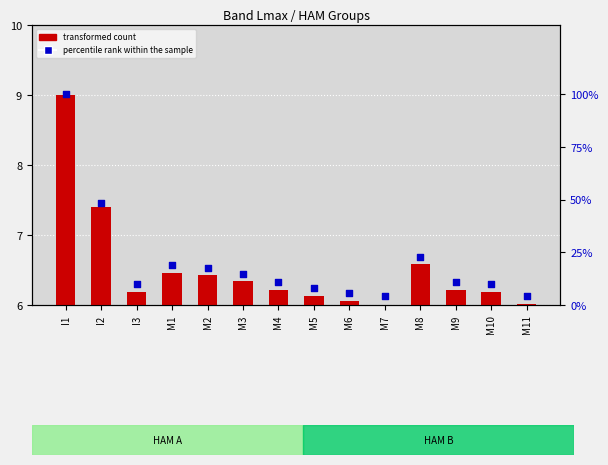

Which series contains the highest Y value?

percentile rank within the sample